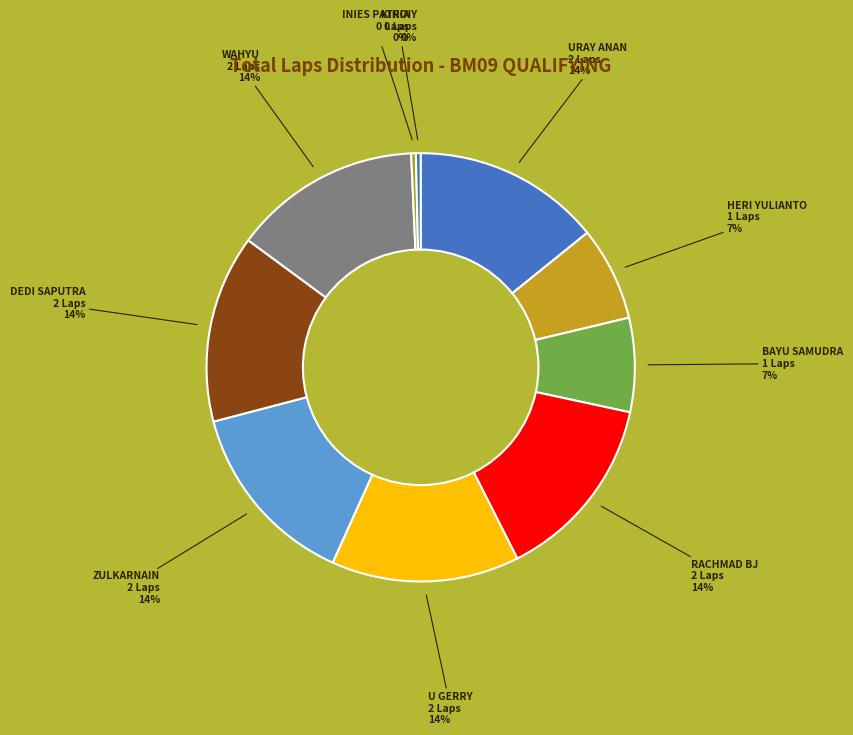

Do HERI YULIANTO and U GERRY together represent more than half of the pie?

No